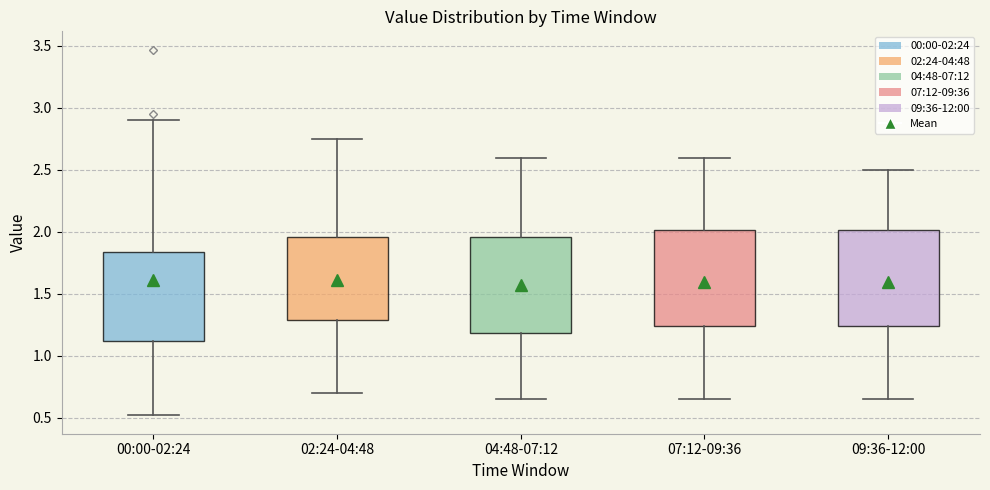

Reading left to right, transcribe this box plot: for each box, give where its median line is, the range the box spans, and where its two whiskers end, as read against the y-axis. The values are not printed on the chart, so give them approximately, as read against the axis.

00:00-02:24: median 1.60, box 1.10 to 1.85, whiskers 0.50 to 2.90
02:24-04:48: median 1.60, box 1.30 to 1.95, whiskers 0.70 to 2.75
04:48-07:12: median 1.60, box 1.20 to 1.95, whiskers 0.65 to 2.60
07:12-09:36: median 1.60, box 1.25 to 2.00, whiskers 0.65 to 2.60
09:36-12:00: median 1.60, box 1.25 to 2.00, whiskers 0.65 to 2.50